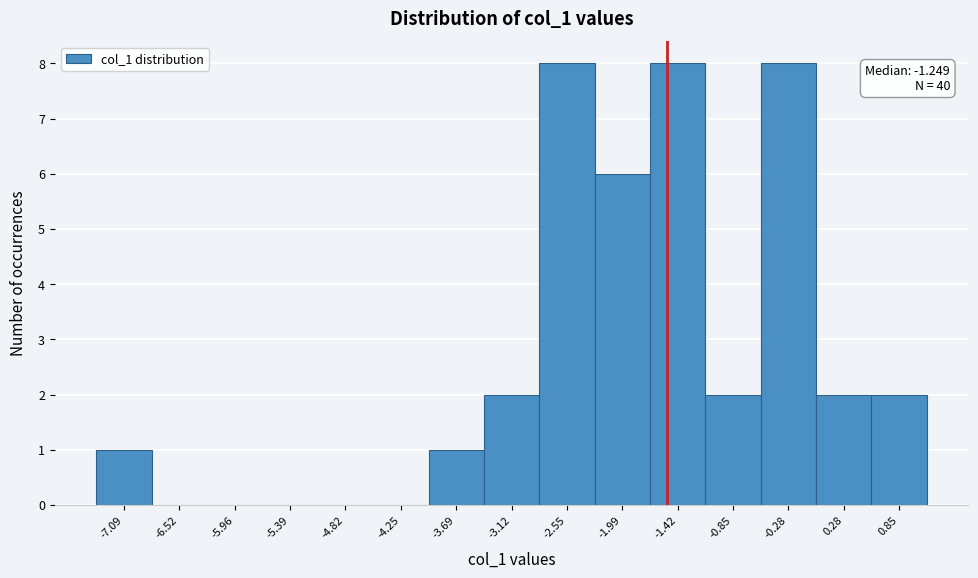

Reading left to right, transcribe all the data shown in this chart.

-7.09=1	-6.52=0	-5.96=0	-5.39=0	-4.82=0	-4.25=0	-3.69=1	-3.12=2	-2.55=8	-1.99=6	-1.42=8	-0.85=2	-0.28=8	0.28=2	0.85=2